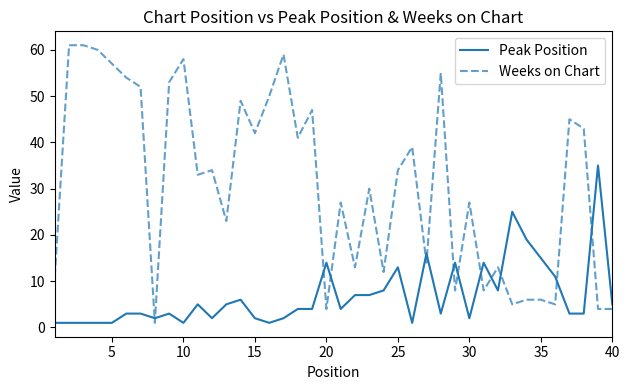

What is the difference between the maximum and minimum values in the Peak Position series?

34